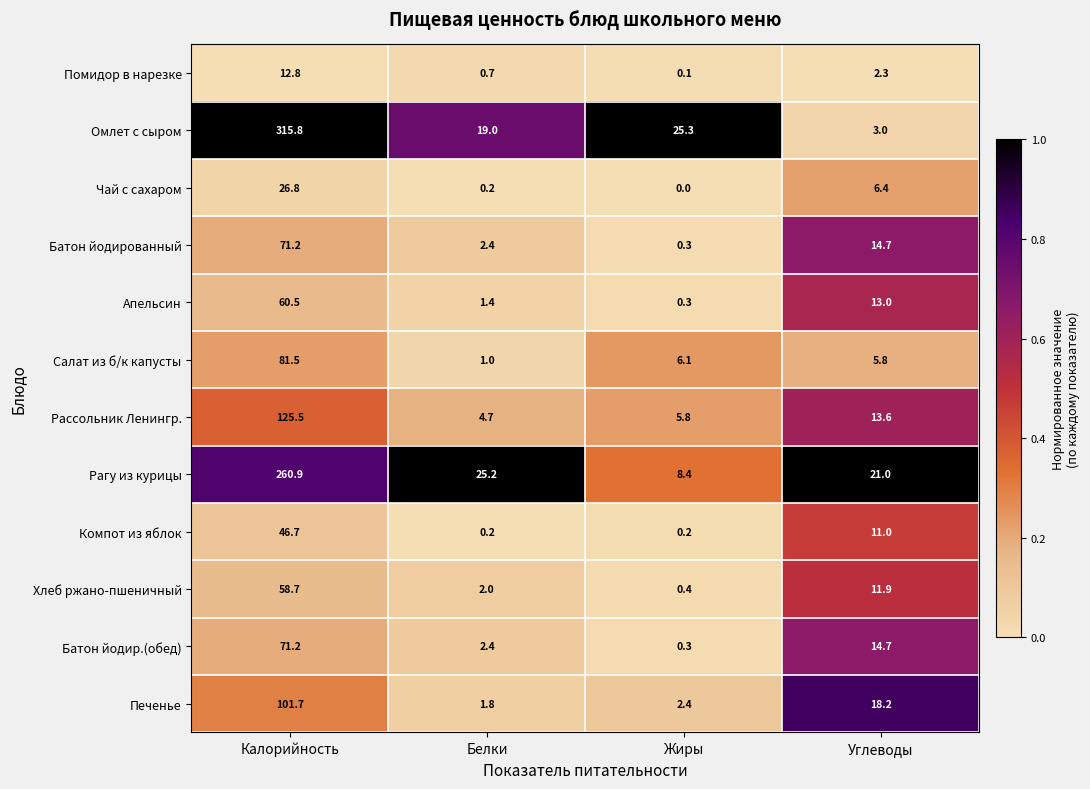

Is the value of Чай с сахаром at Белки greater than the value of Рассольник Ленингр. at Жиры?

No